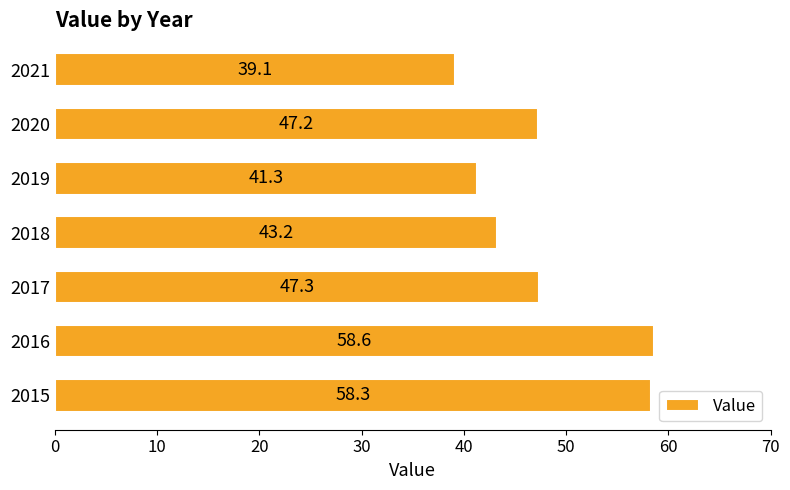

At which label is the value closest to 48?

2017